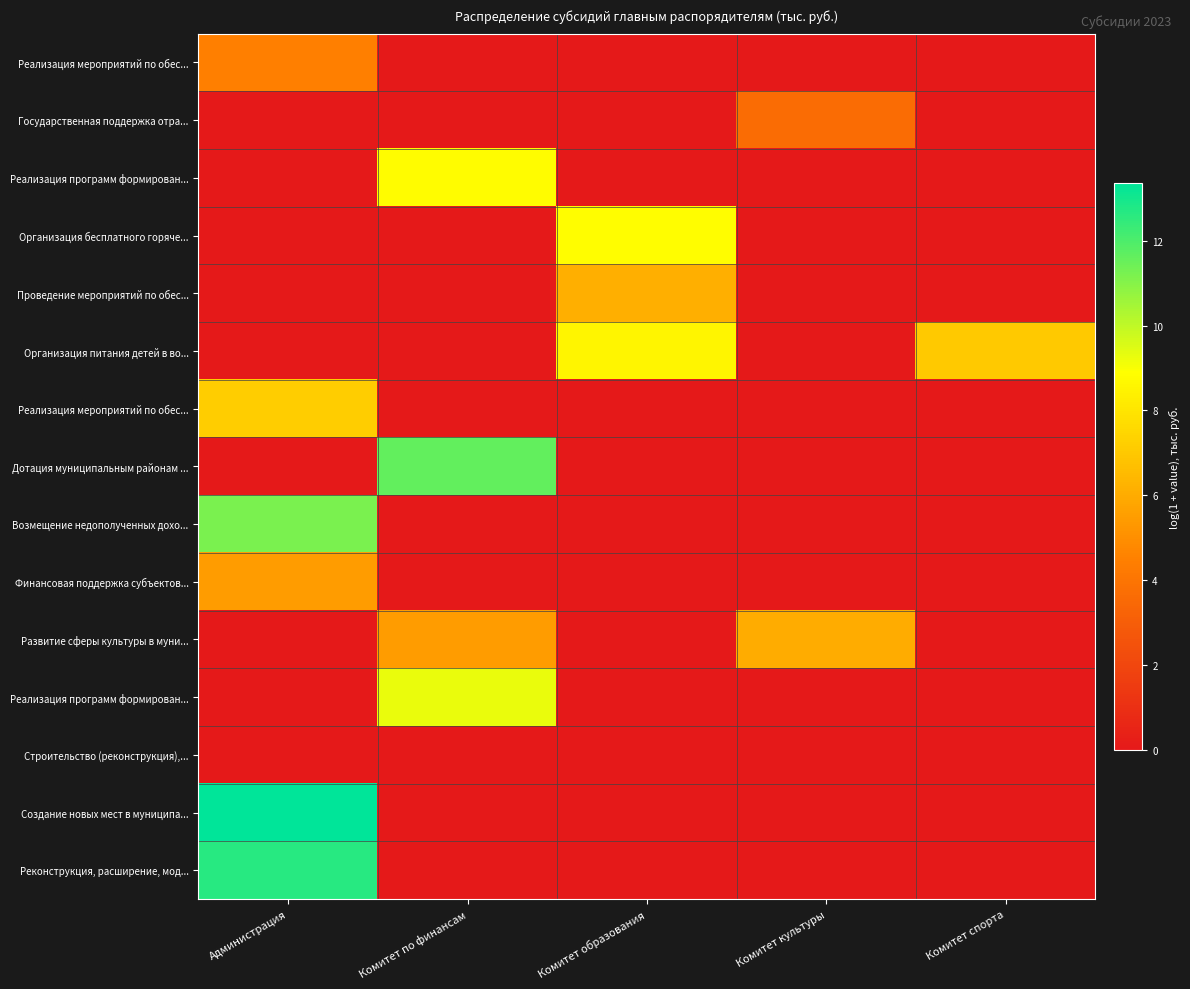

How many distinct data groups are displayed?

15